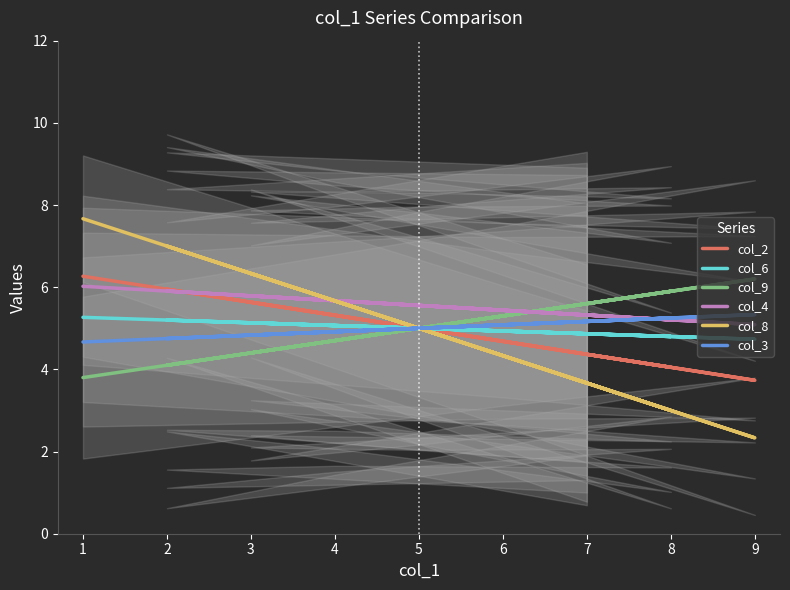

Is the value of col_4 at 5 greater than the value of col_6 at 8?

Yes